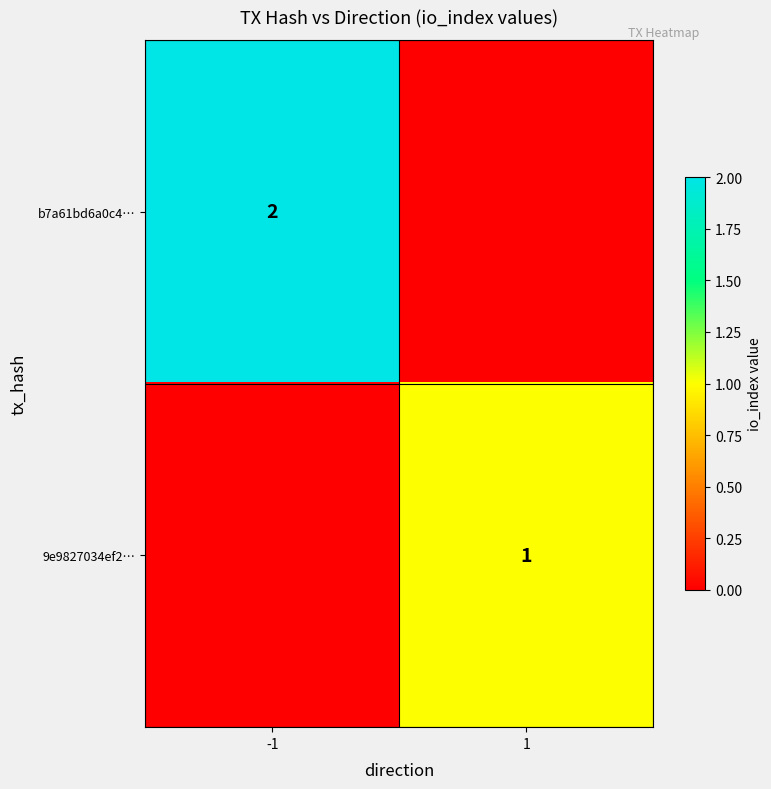

True or false: b7a61bd6a0c4… has a value of 1 at -1.

False